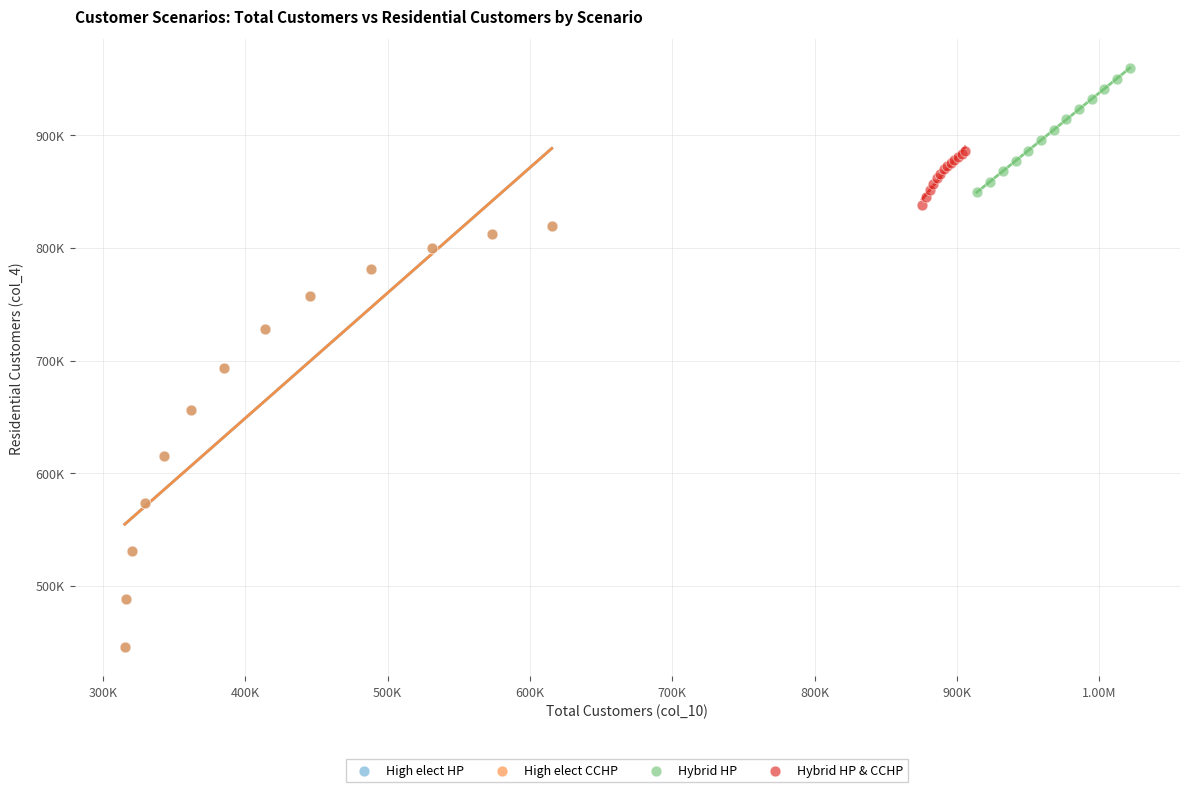

What are all the series names shown in the legend?

High elect HP, High elect CCHP, Hybrid HP, Hybrid HP & CCHP